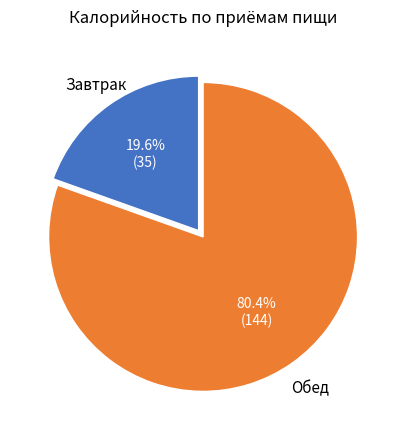

Does any single category account for the majority?

Yes